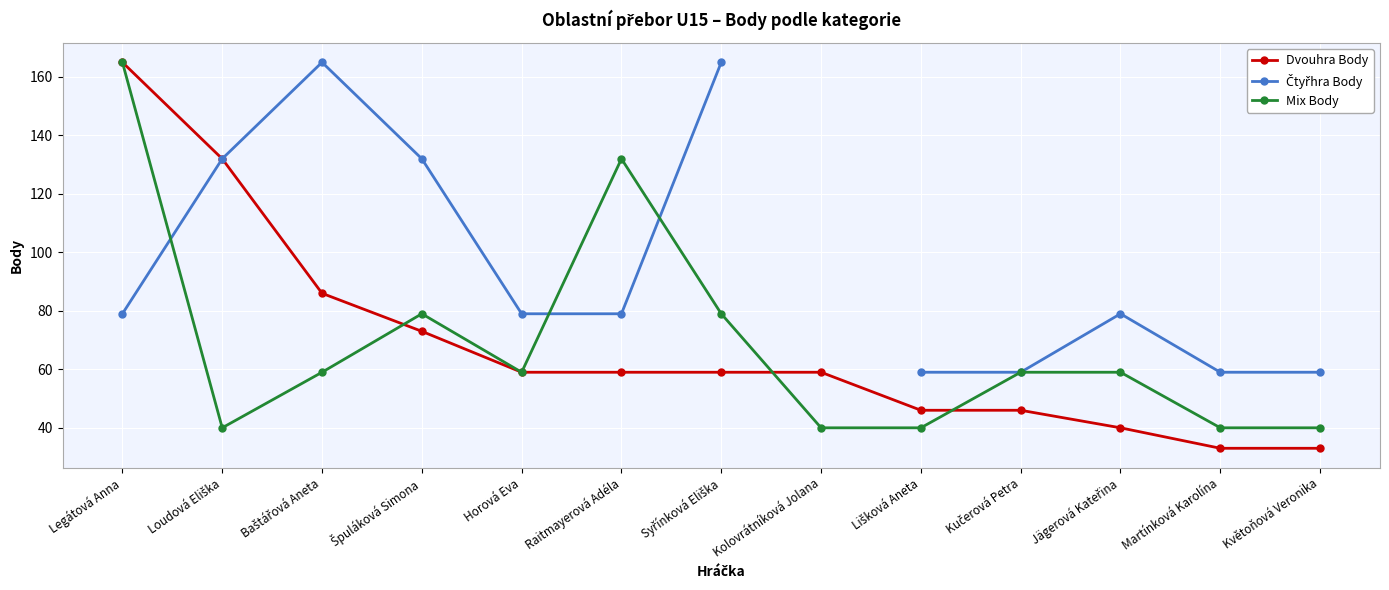

How many lines are shown in the chart?

3